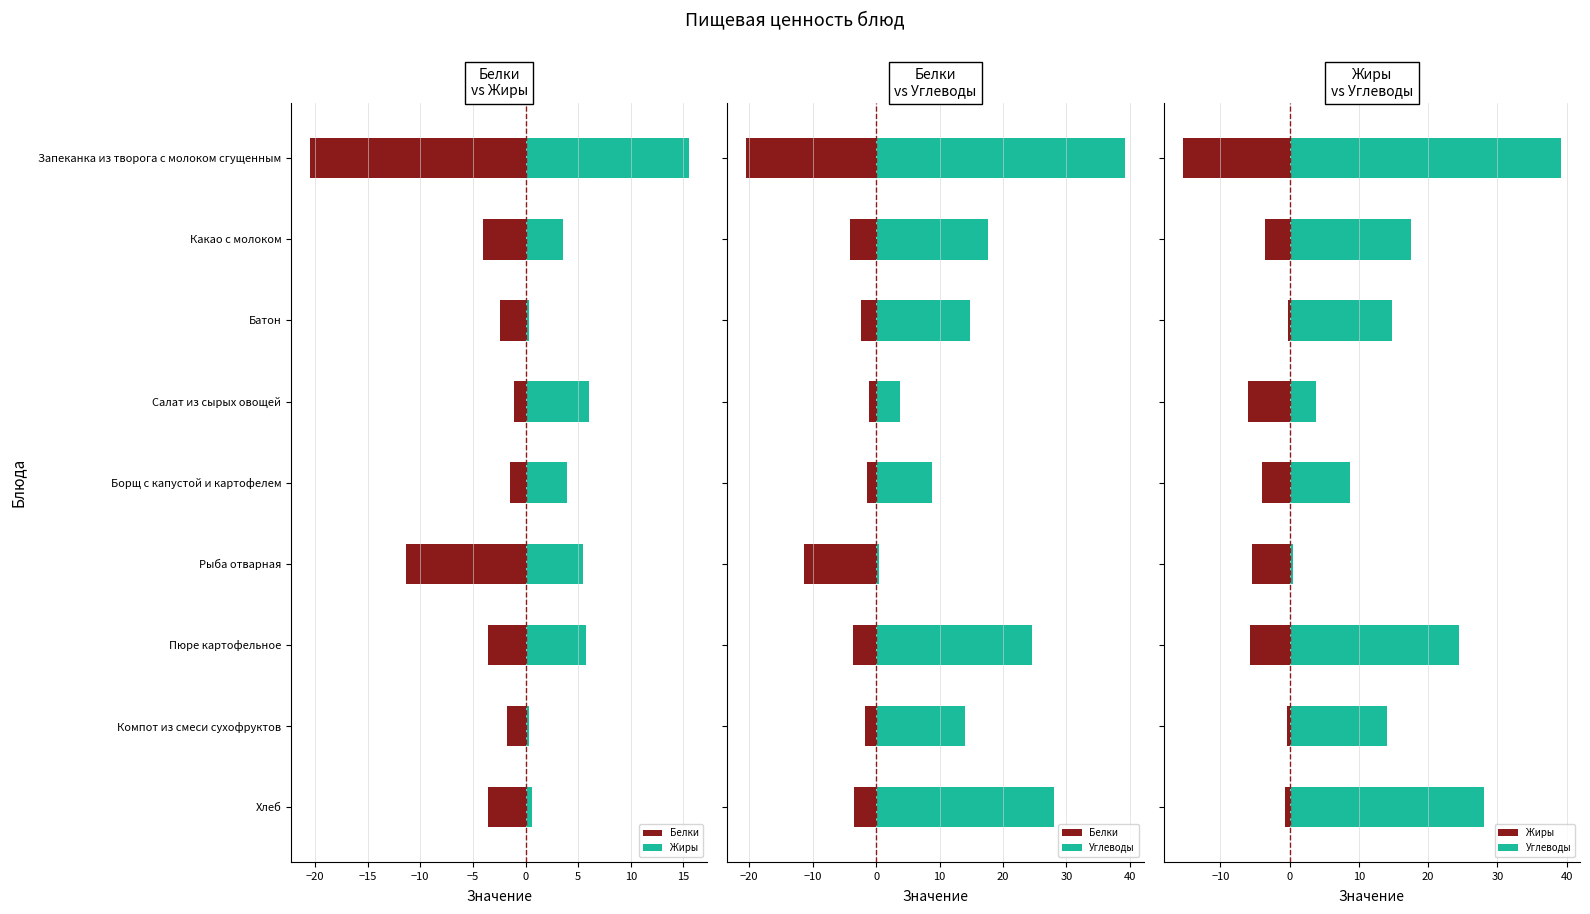

What is the total value across all series at Рыба отварная?

-16.4